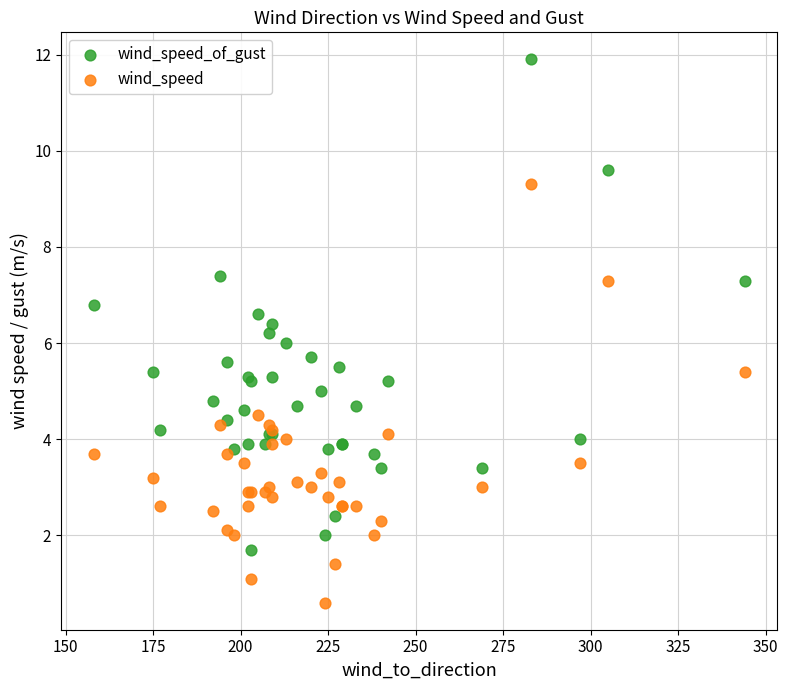

Which series has the largest Y range (max minus min)?

wind_speed_of_gust